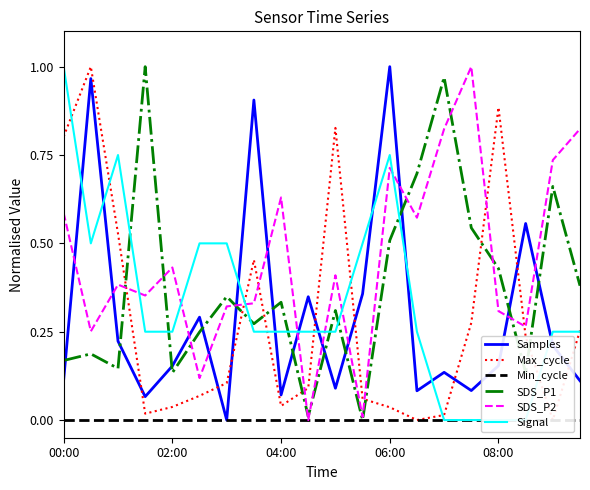

True or false: SDS_P2 and Samples intersect in this chart.

True